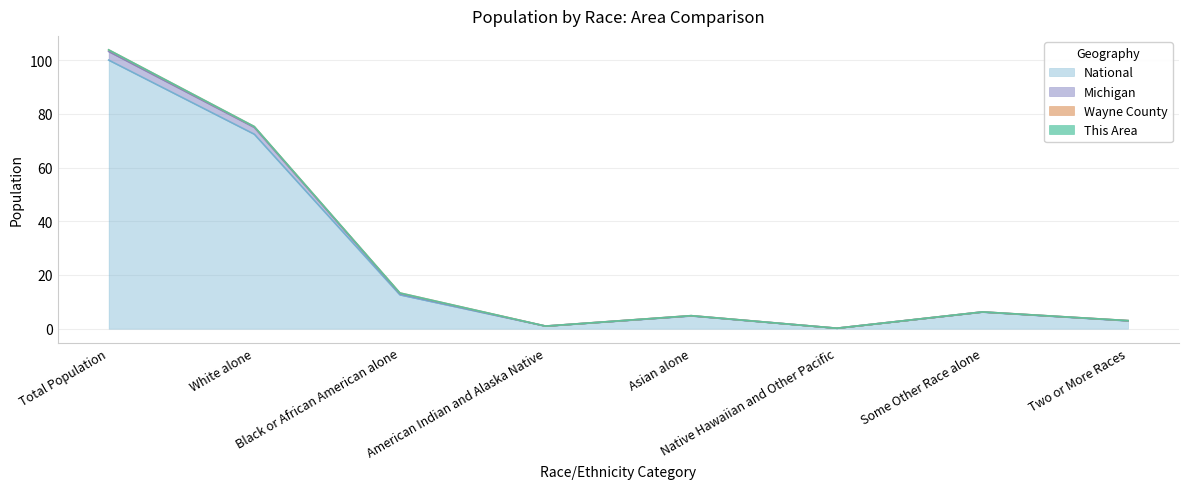

The This Area series shows 0.3 at Native Hawaiian and Other Pacific. True or false?

False